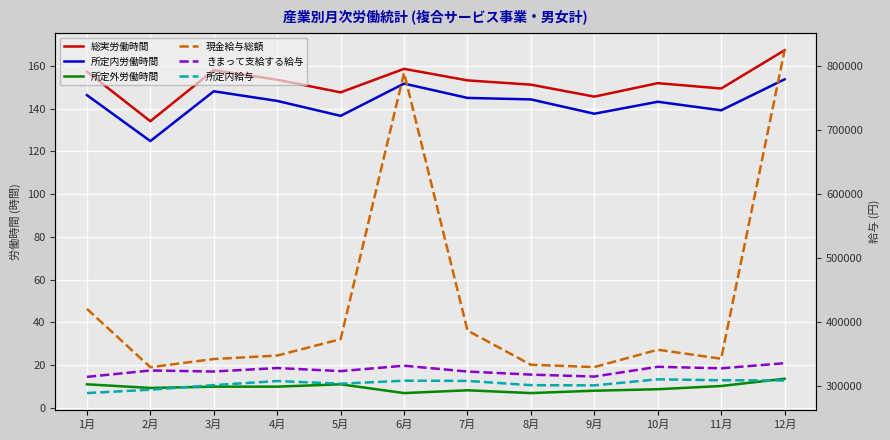

Which series has the widest spread of values?

現金給与総額